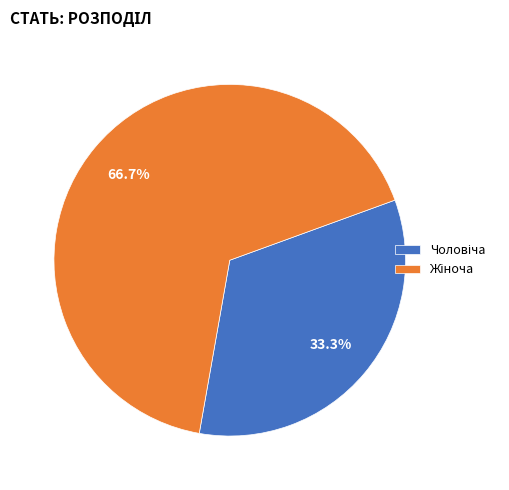

Does any single category account for the majority?

Yes